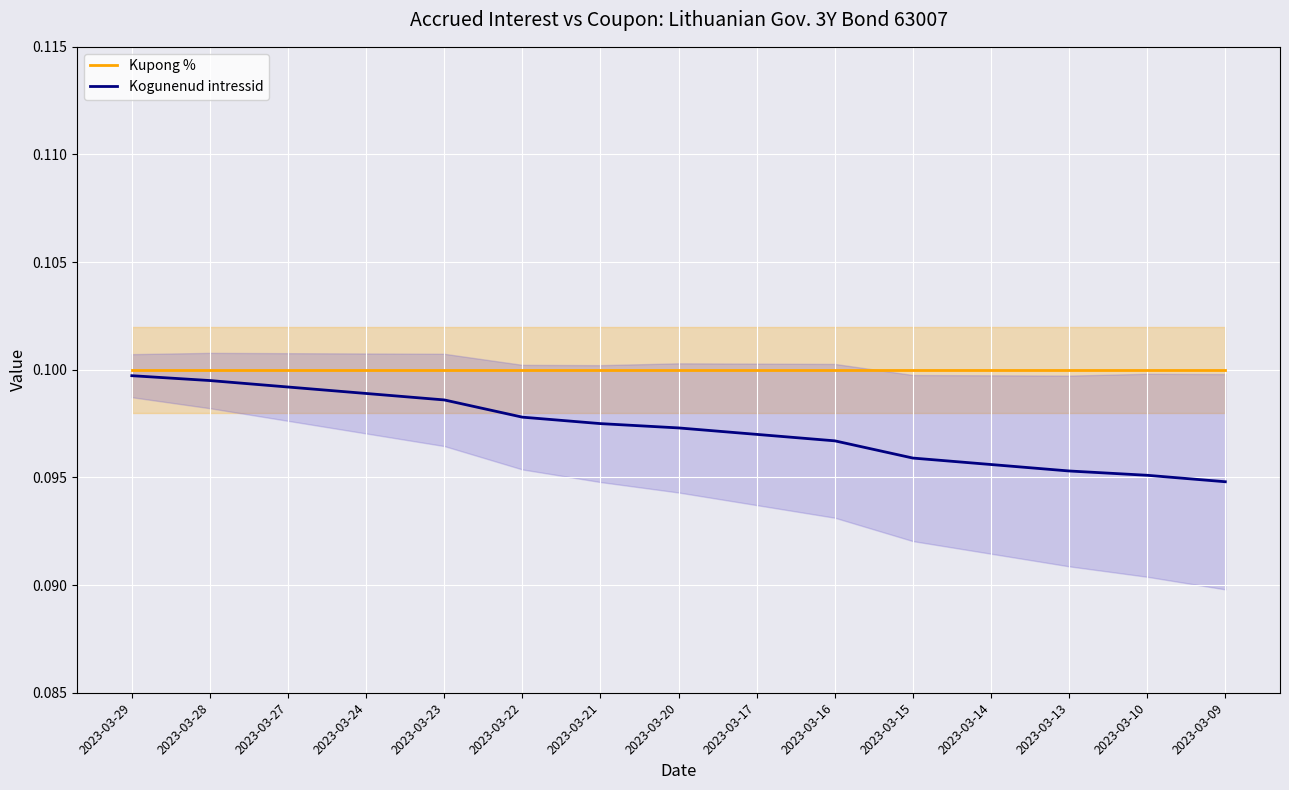

What are all the series names shown in the legend?

Kupong %, Kogunenud intressid